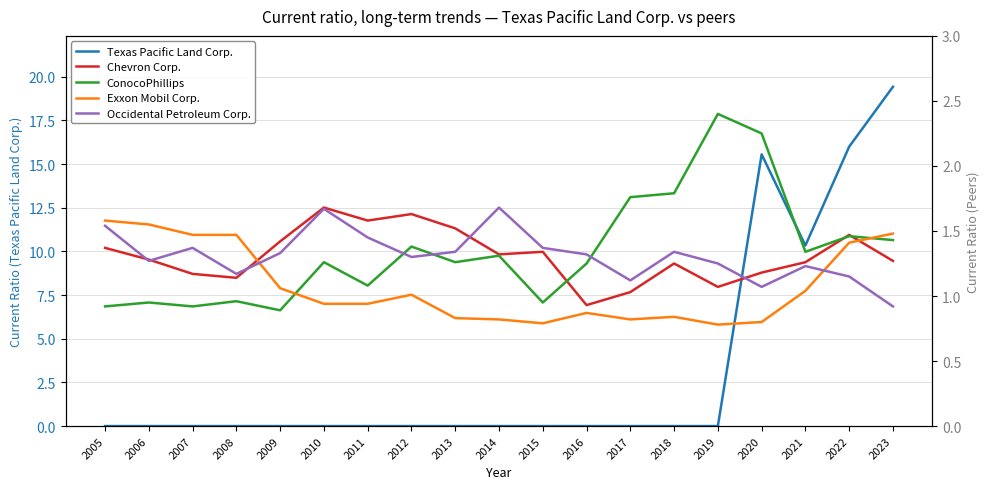

How many lines are shown in the chart?

5